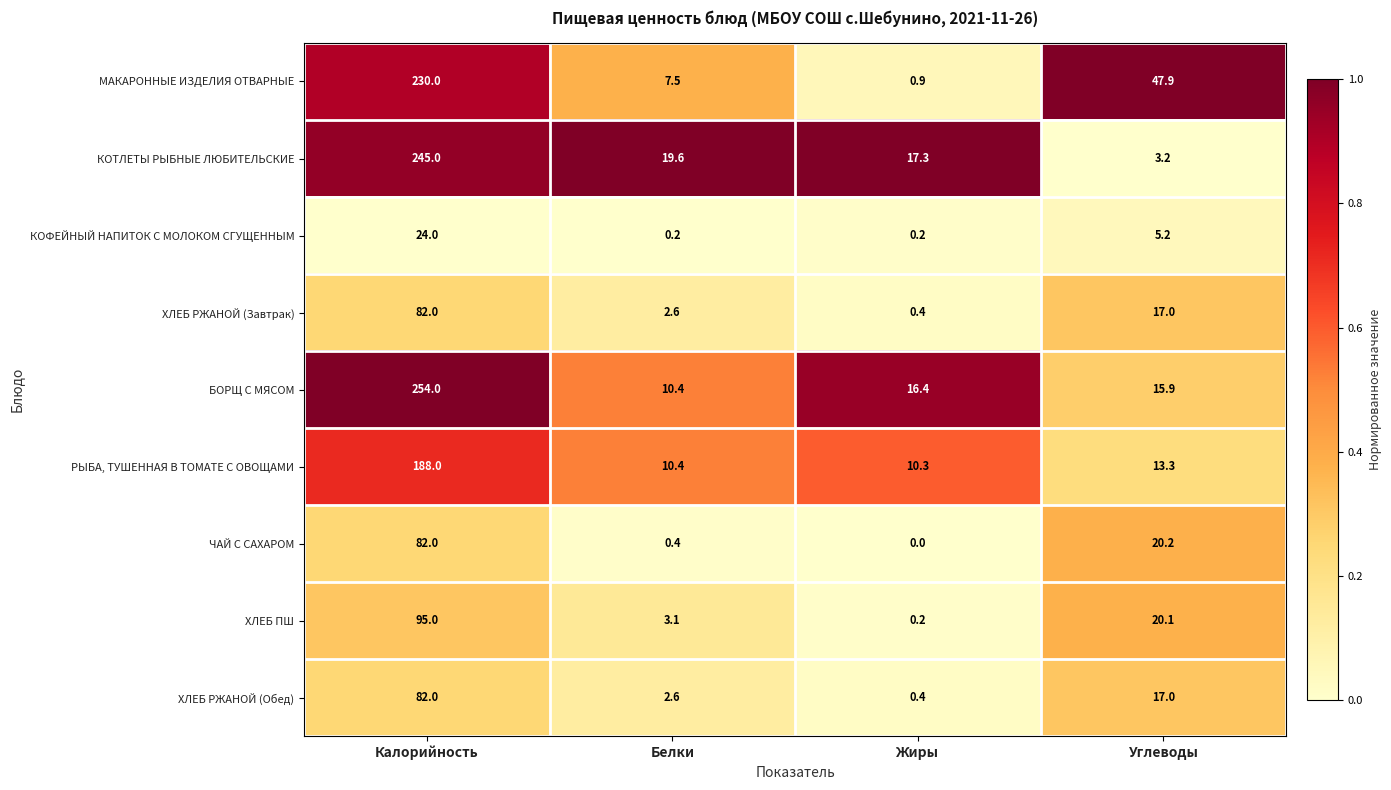

Which series has the largest total across all categories?

БОРЩ С МЯСОМ